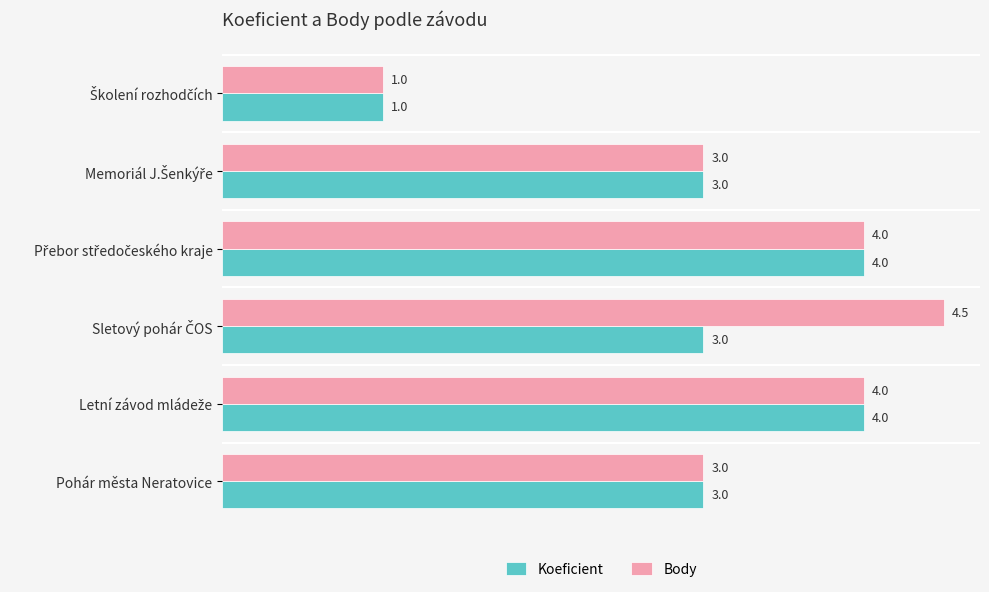

List the series in order of their peak value, lowest first.

Koeficient, Body